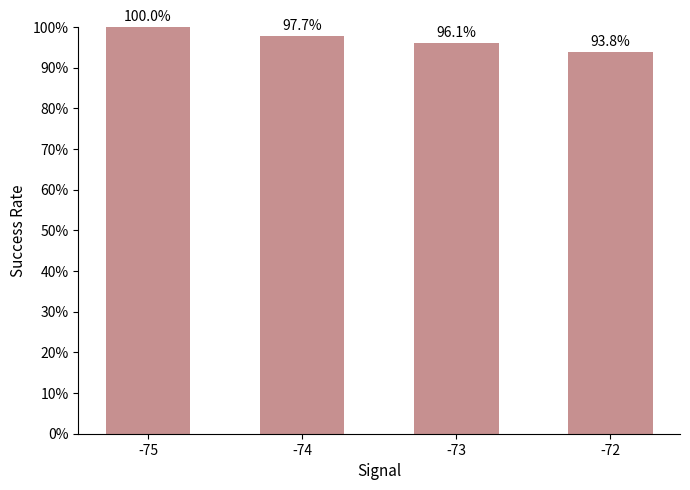

What is the smallest value displayed?

93.8